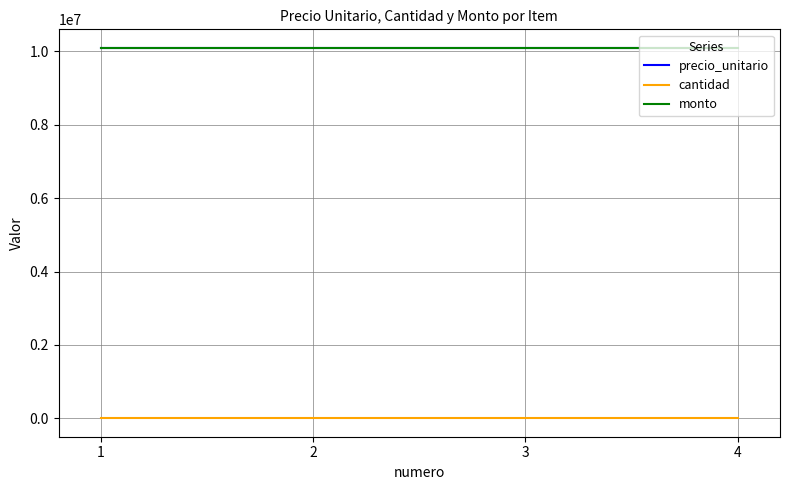

Does the chart have visible grid lines?

Yes